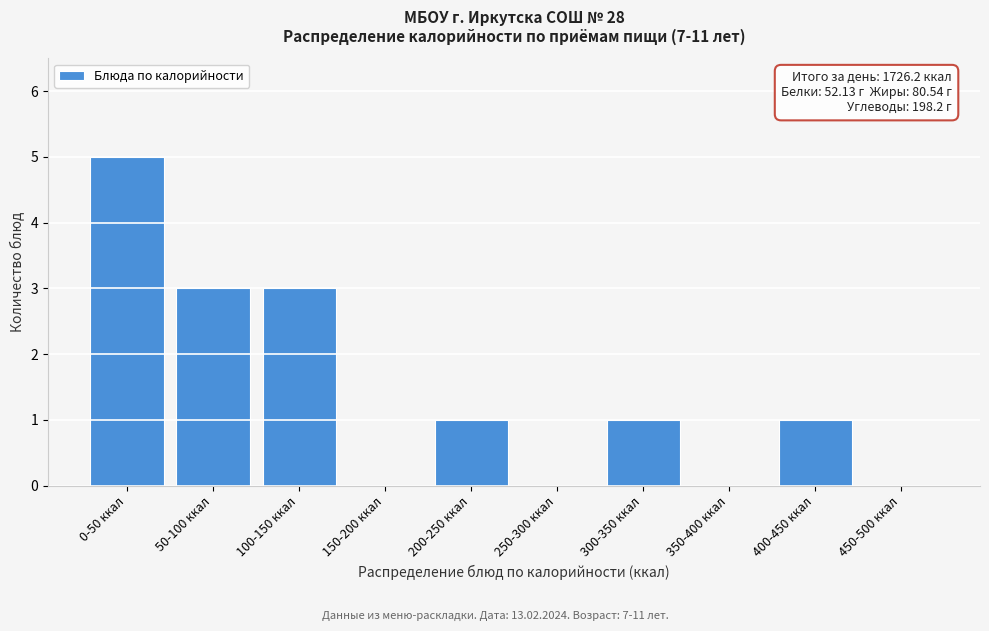

Reading right to left, extract all data points from this chart.

450-500 ккал=0	400-450 ккал=1	350-400 ккал=0	300-350 ккал=1	250-300 ккал=0	200-250 ккал=1	150-200 ккал=0	100-150 ккал=3	50-100 ккал=3	0-50 ккал=5